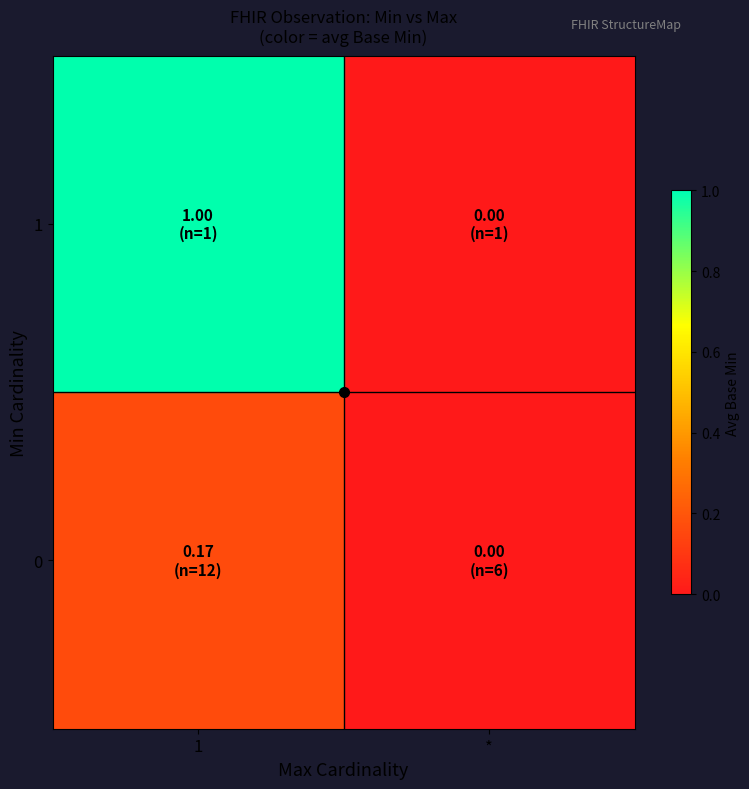

Rank the series by their average value, from lowest to highest.

0, 1